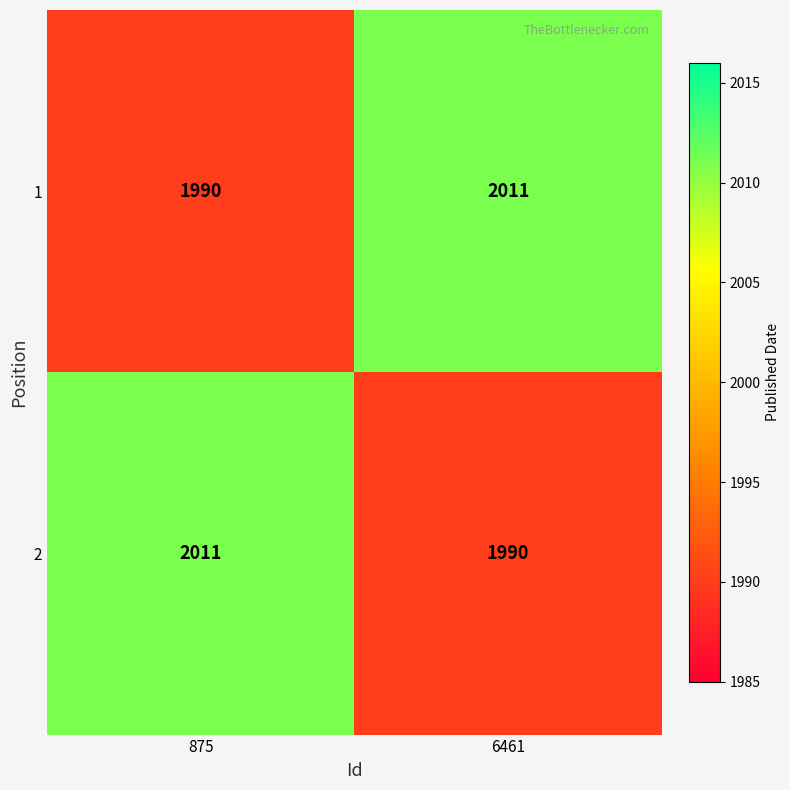

Rank the series at 875 from lowest to highest value.

1, 2